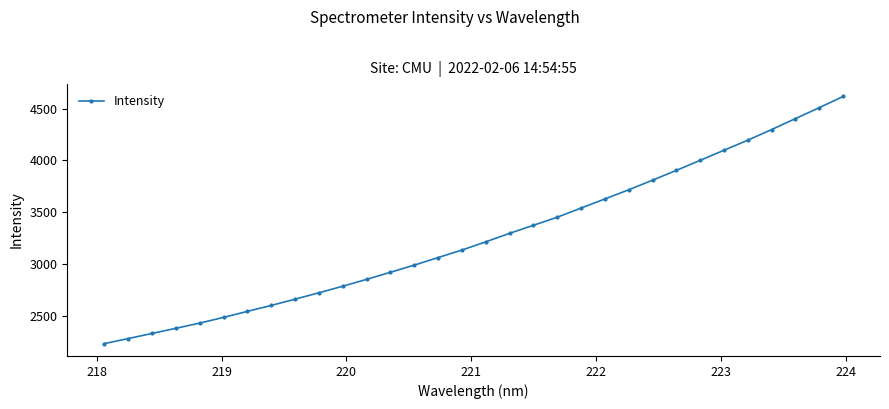

What is the value of the 9th point from the left?

2659.9